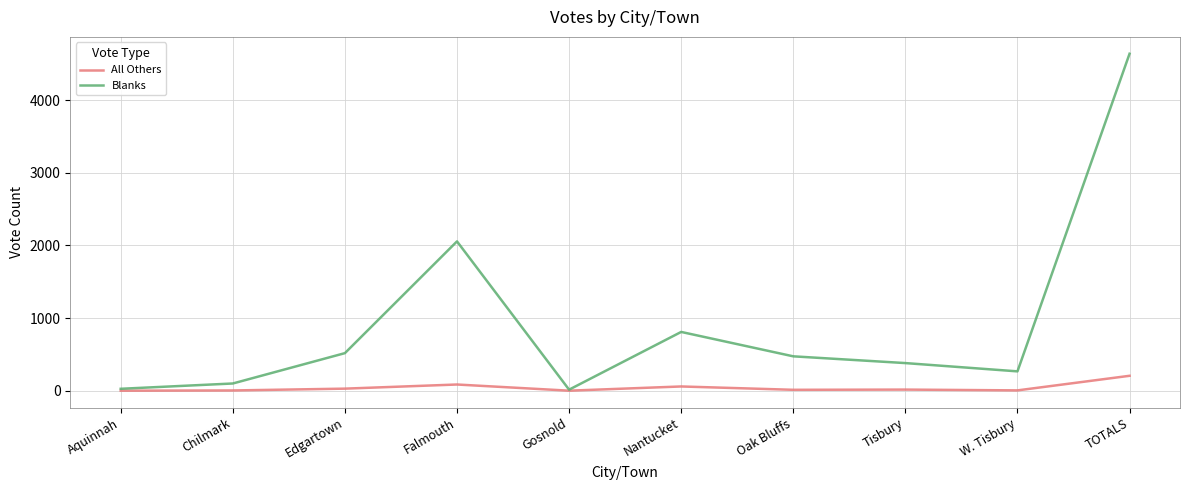

Is the value of All Others at Tisbury greater than the value of Blanks at Edgartown?

No